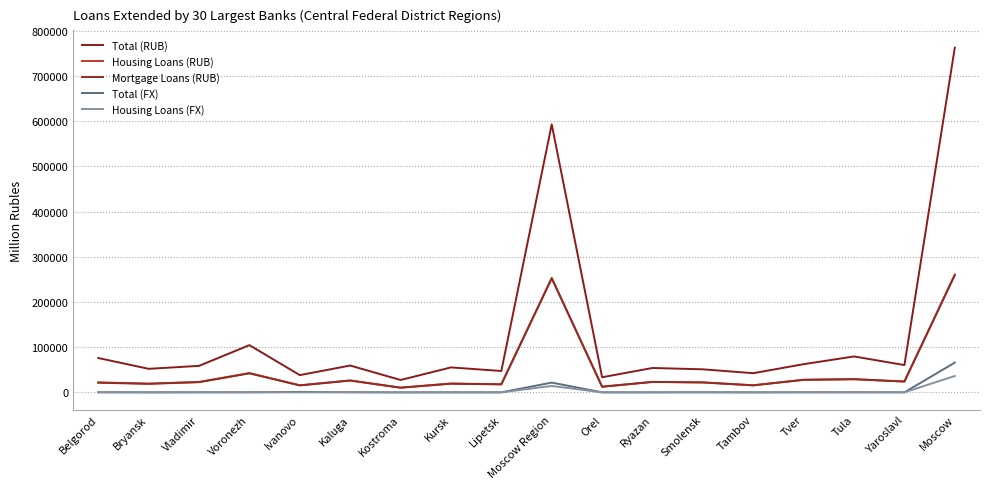

Count the number of categories in the chart.

18